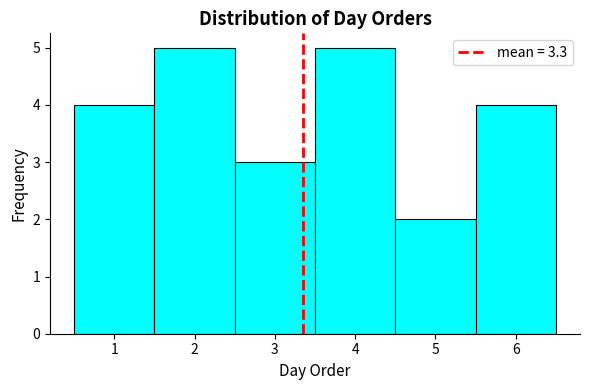

Reading left to right, transcribe this chart: for each bar, give the range it covers on the x-axis and its height. The values are not printed on the chart, so give them approximately, as read against the axis.

0.5 to 1.5: 4
1.5 to 2.5: 5
2.5 to 3.5: 3
3.5 to 4.5: 5
4.5 to 5.5: 2
5.5 to 6.5: 4